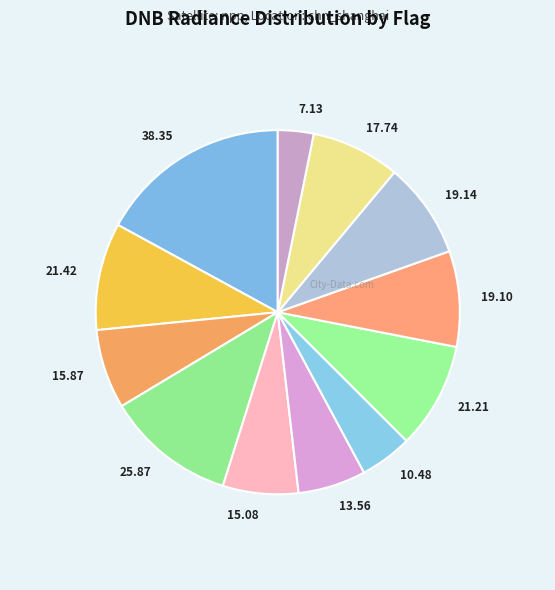

How many slices are in this pie chart?

12